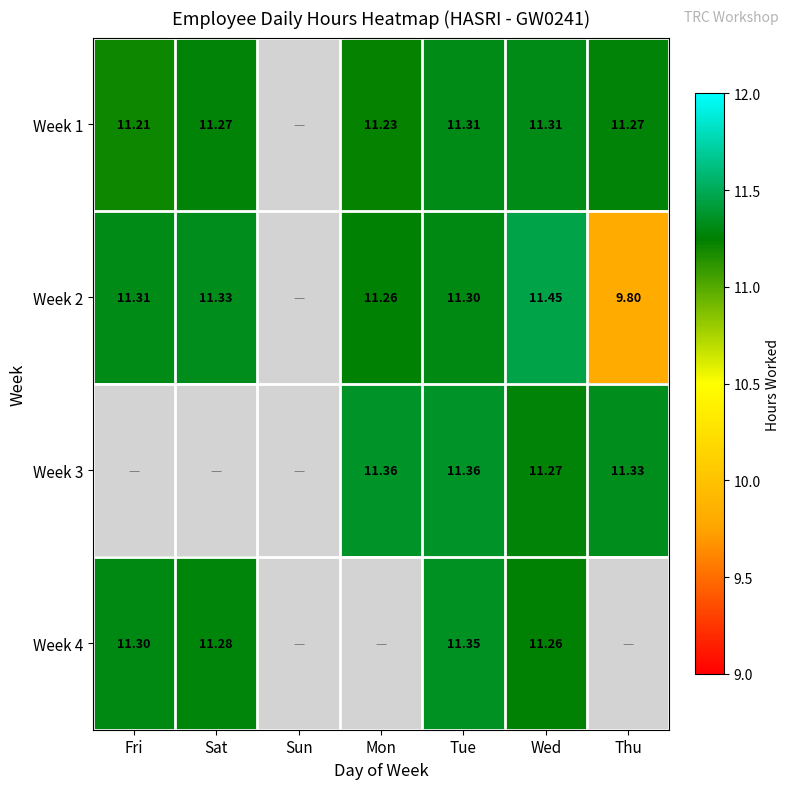

At how many categories does at least one series exceed 10?

6